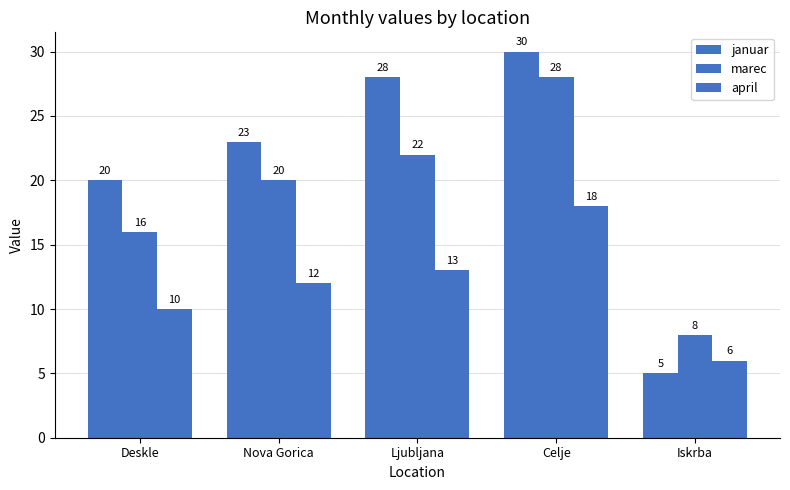

What is the label of the 5th bar from the left?

Iskrba